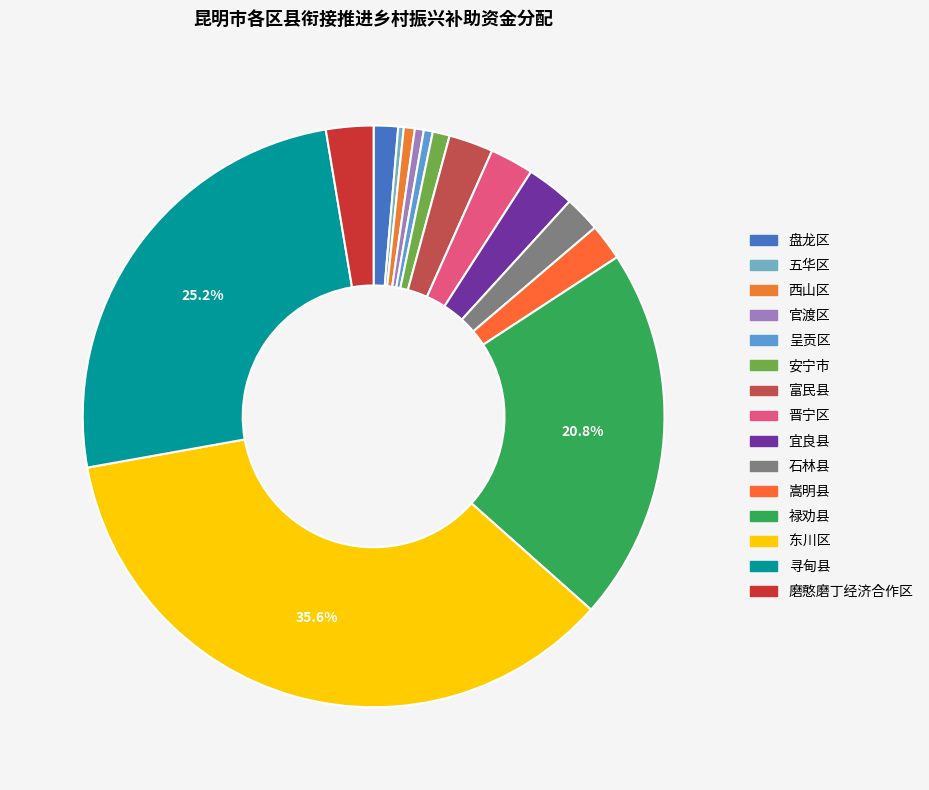

The 安宁市 slice represents 1% of the pie. True or false?

True